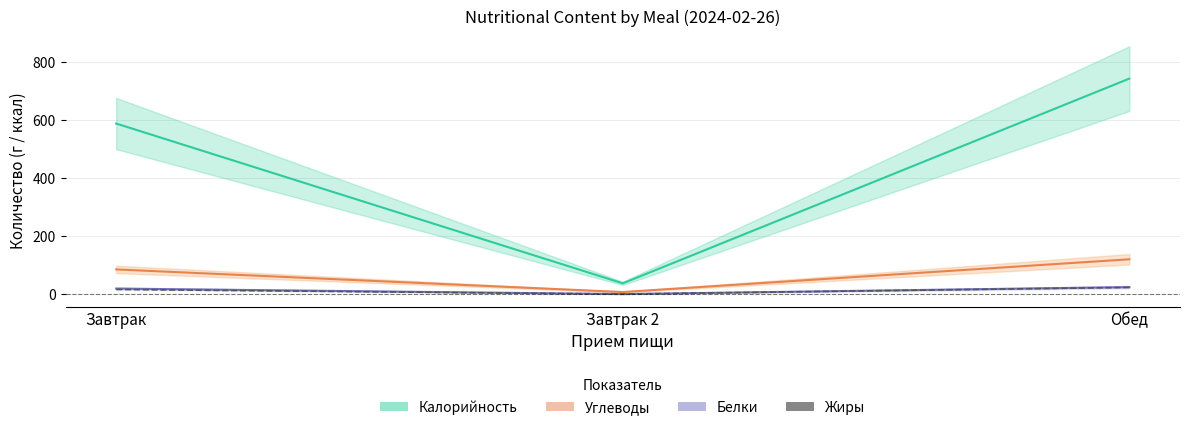

What is the value of the Жиры point at the 3rd from the left?

24